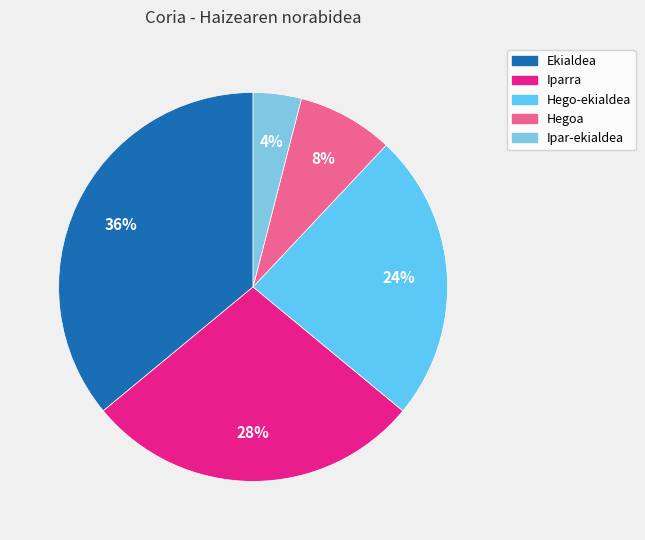

What percentage is NOT represented by Ekialdea?

64.0%